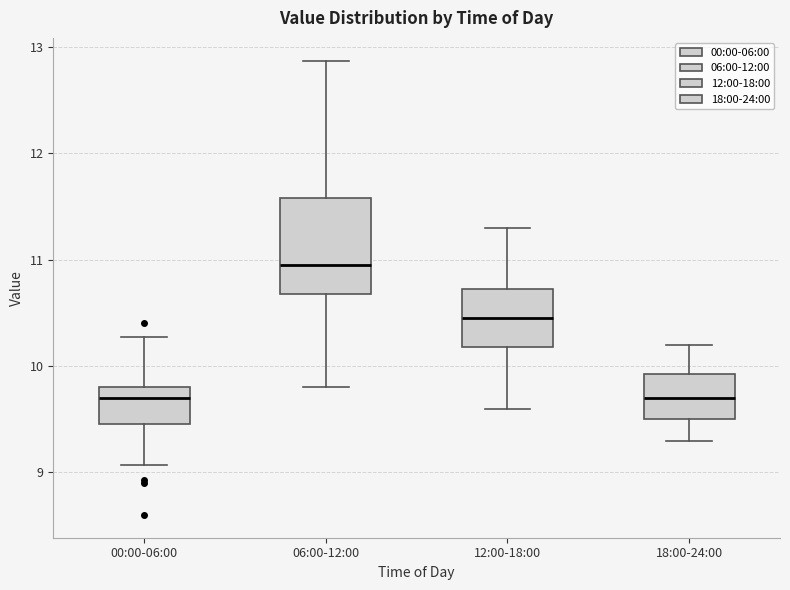

Reading left to right, read every box against the y-axis: the position of its median line, the range the box covers, and the ends of its whiskers. The values are not printed on the chart, so give them approximately, as read against the axis.

00:00-06:00: median 9.7, box 9.5 to 9.8, whiskers 9.1 to 10.3
06:00-12:00: median 11.0, box 10.7 to 11.6, whiskers 9.8 to 12.9
12:00-18:00: median 10.5, box 10.2 to 10.7, whiskers 9.6 to 11.3
18:00-24:00: median 9.7, box 9.5 to 9.9, whiskers 9.3 to 10.2